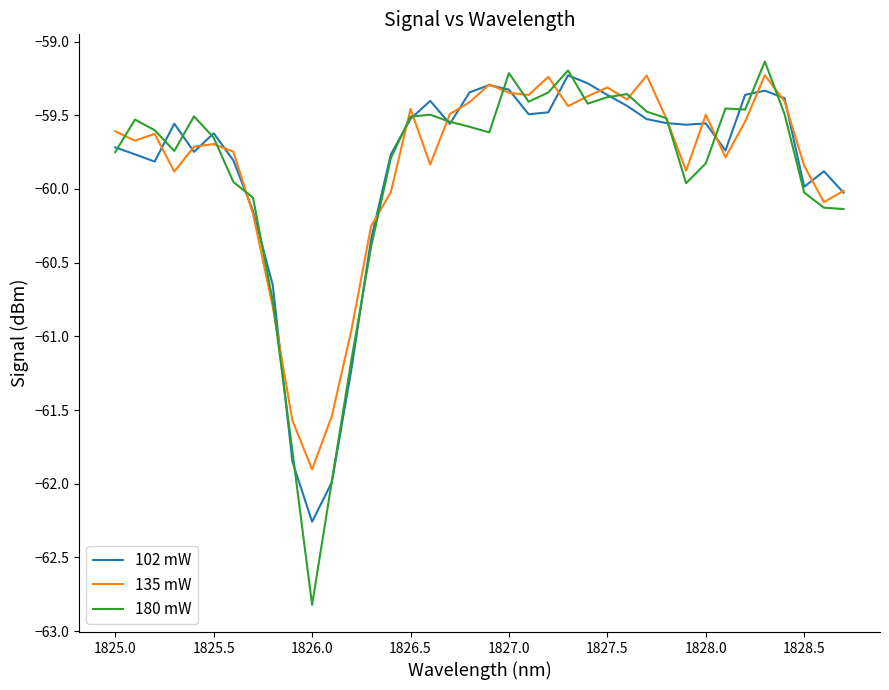

What are all the series names shown in the legend?

102 mW, 135 mW, 180 mW